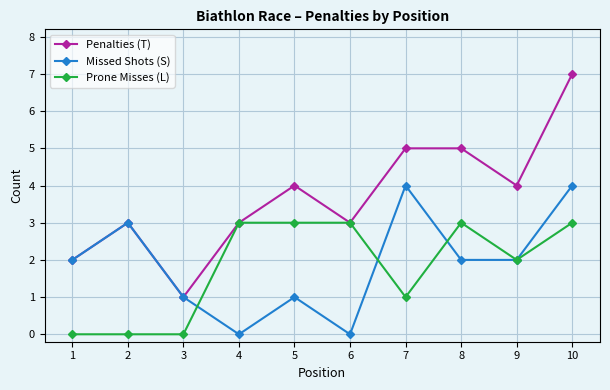

What is the value of the Penalties (T) point at the 1st from the left?

2